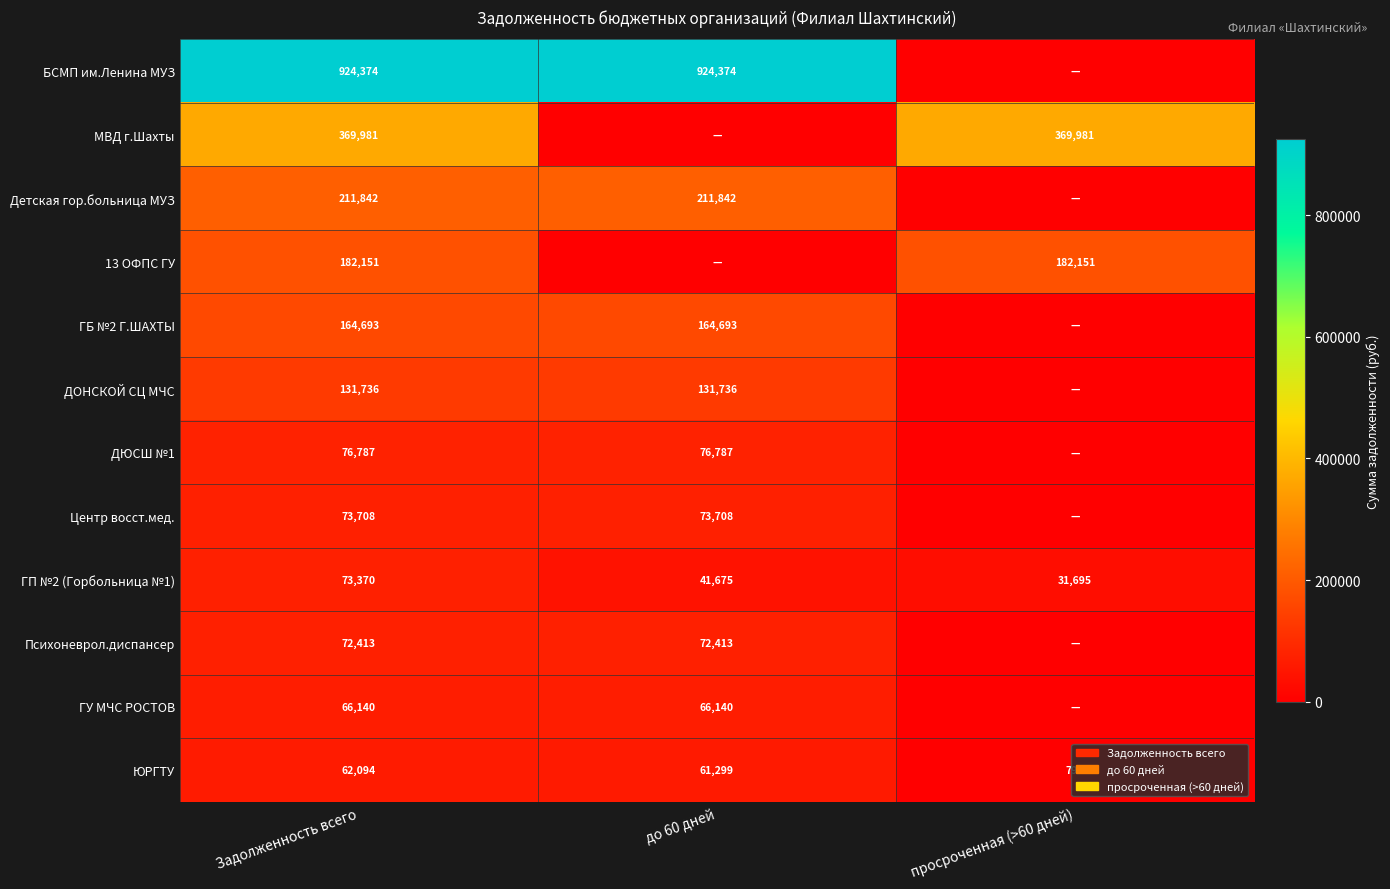

Where does the ЮРГТУ series first go above 61299?

Задолженность всего